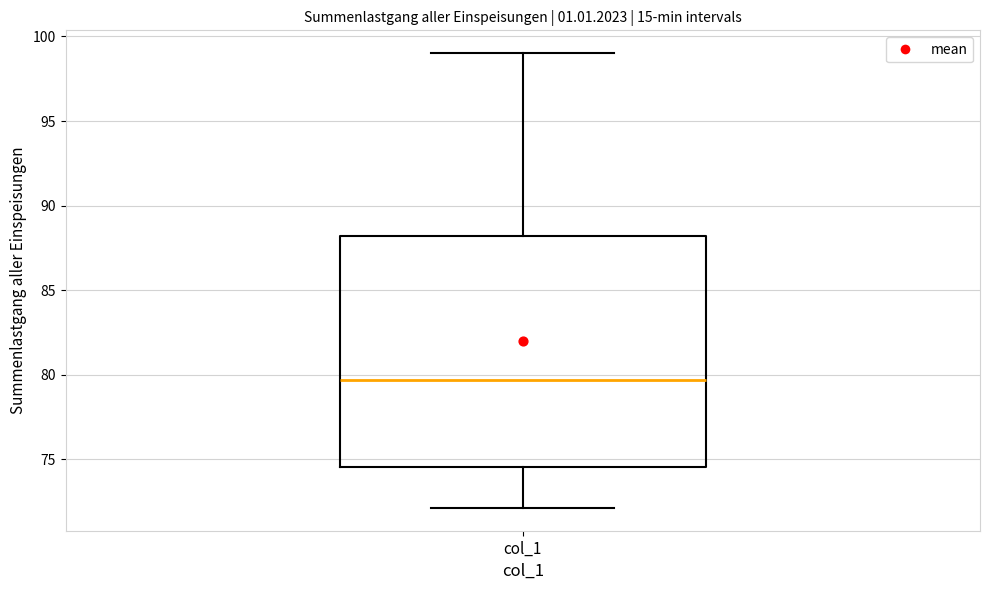

Read this box plot against the y-axis: the position of the median line, the range covered by the box, and the ends of both whiskers. The values are not printed on the chart, so give them approximately, as read against the axis.

median 79.5, box 74.5 to 88.0, whiskers 72.0 to 99.0